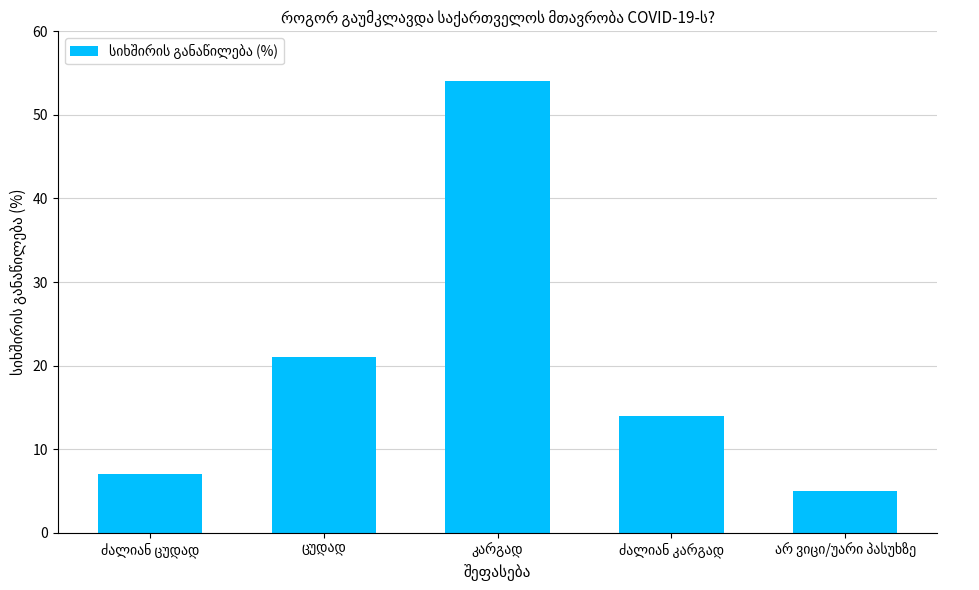

What is the difference between the maximum and minimum values?

49